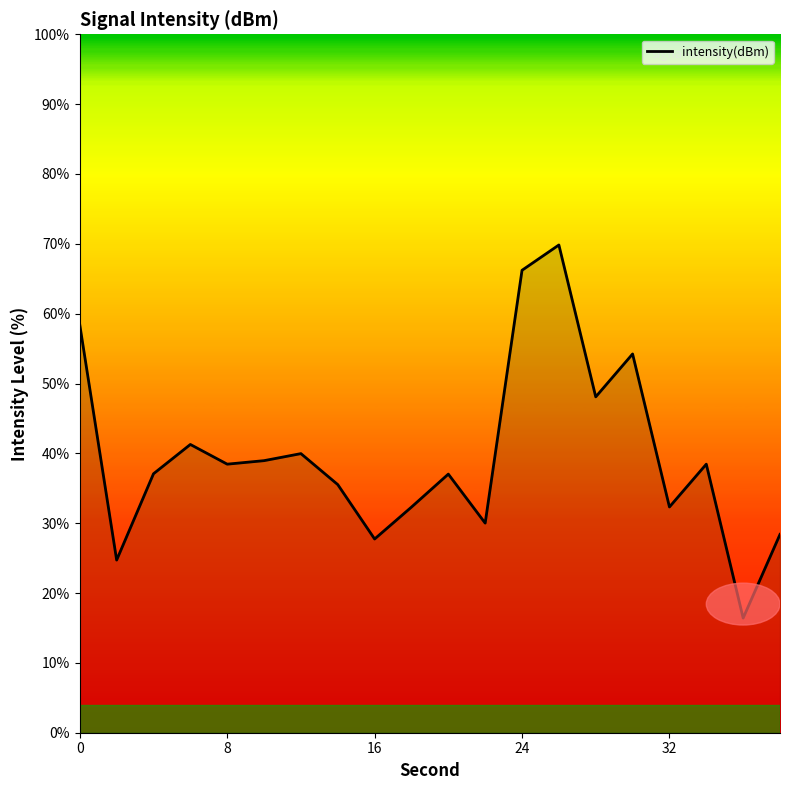

What is the minimum value shown in the chart?

16.4